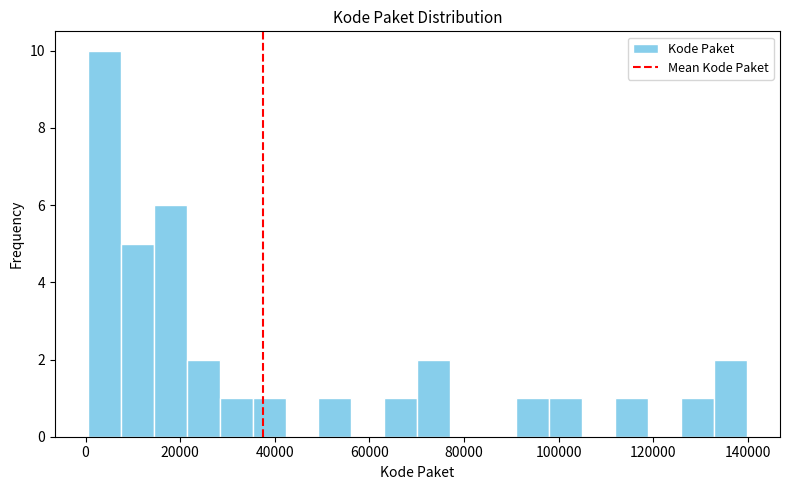

Around what value on the x-axis is the tallest bar? Give the approximate position of its centre, as read against the axis.

4000